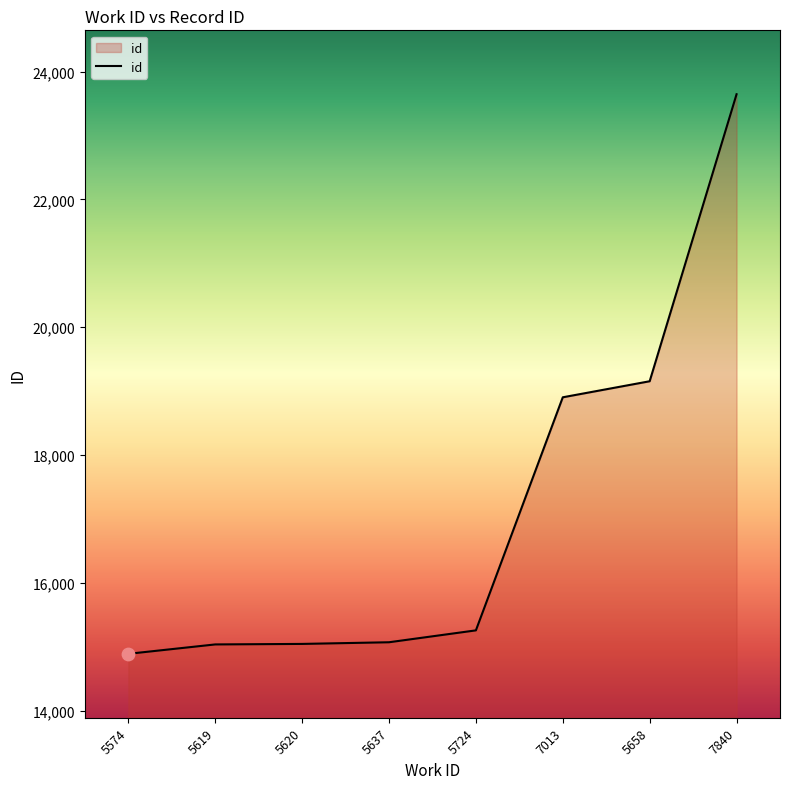

Approximately how many times larger is the value at 5637 compared to 5620?

1.0